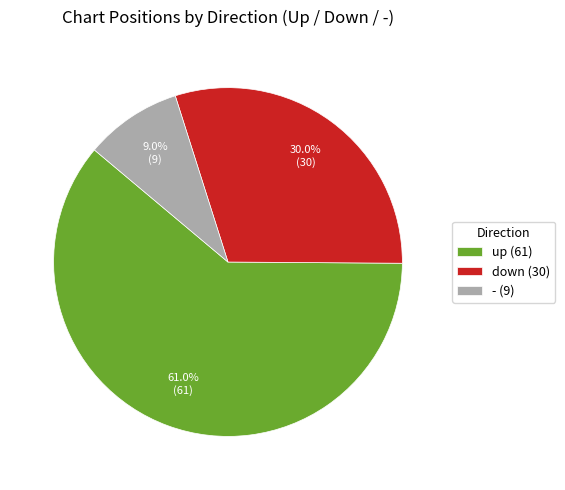

To the nearest percent, what is the average slice percentage?

33%